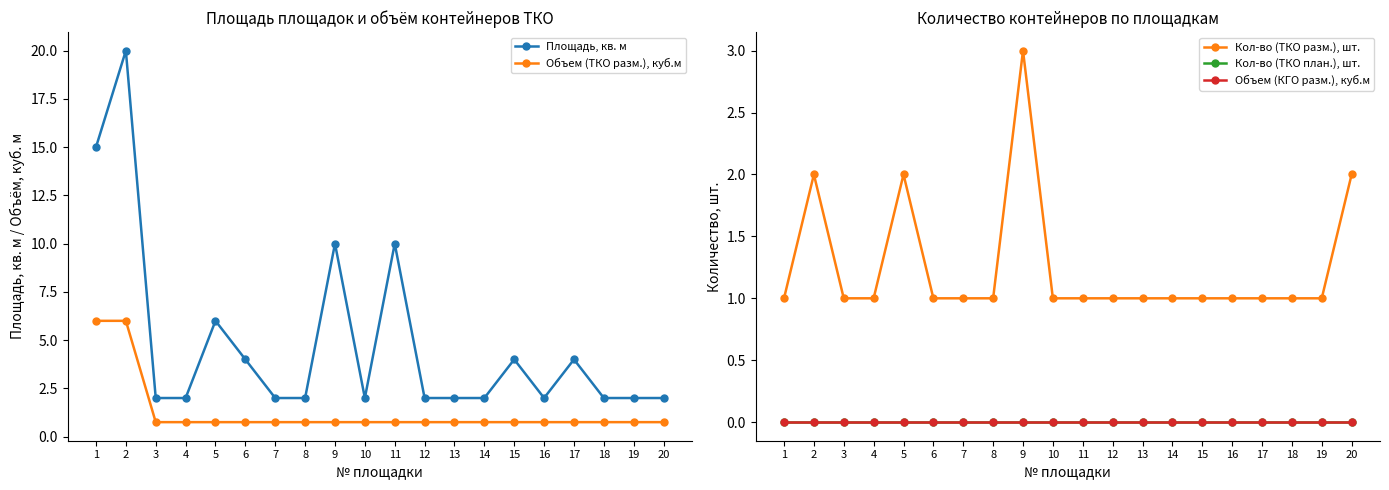

What is the value of the Объем (ТКО разм.), куб.м point at the 15th from the left?

0.8